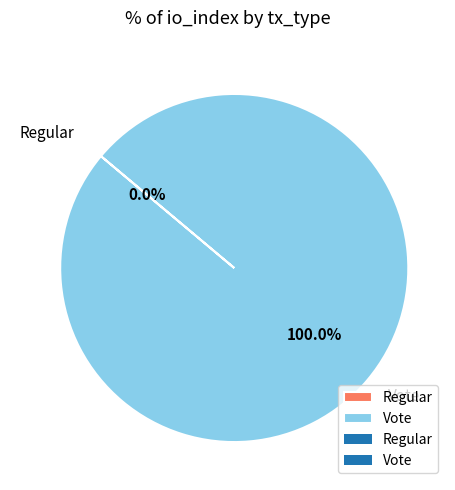

To the nearest percent, what is the combined percentage of Regular and Vote?

100%